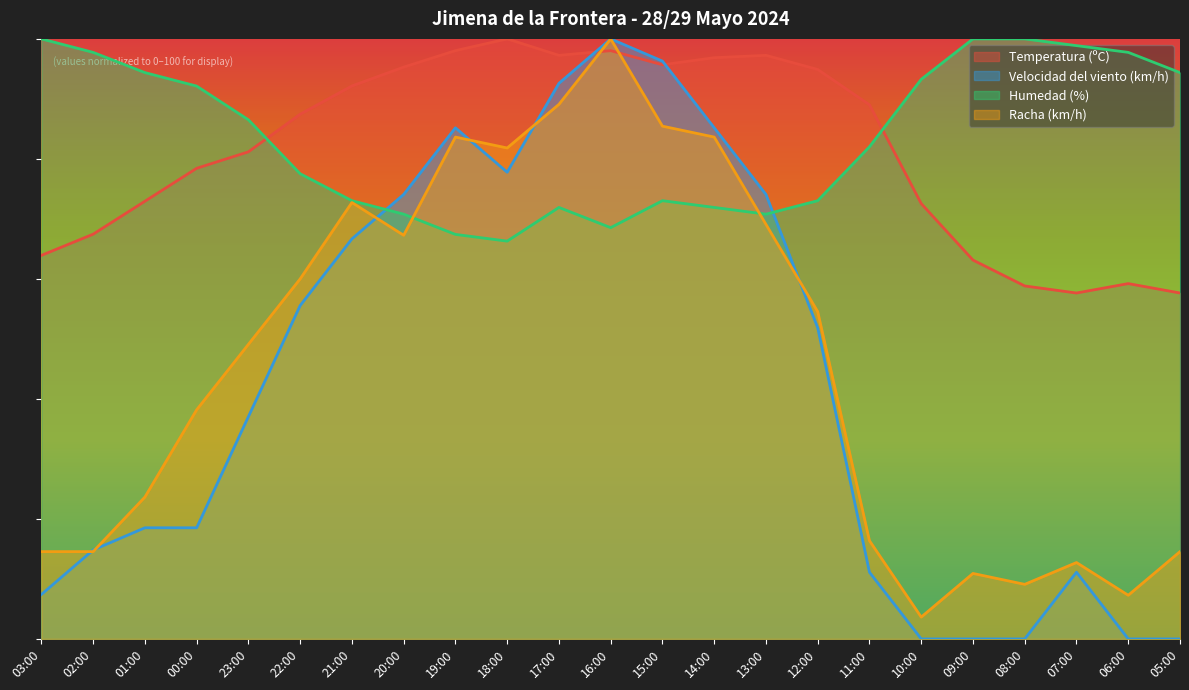

How many distinct data groups are displayed?

4